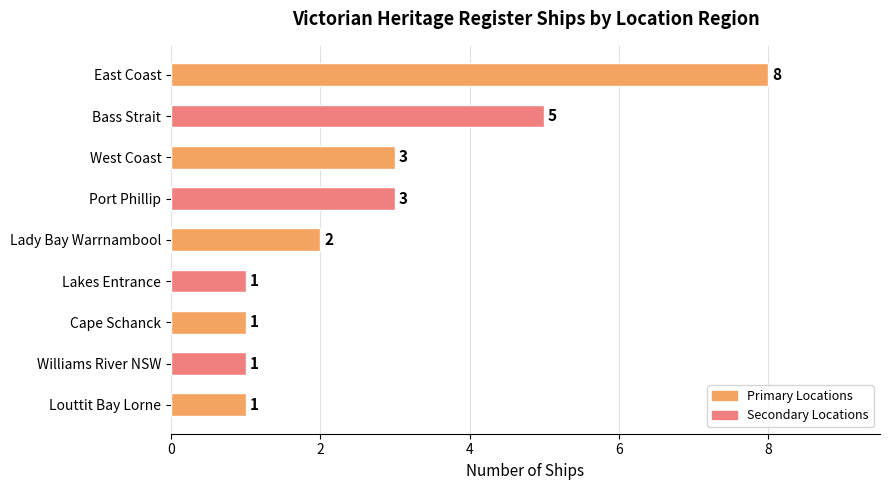

What is the difference between the maximum and minimum values?

7